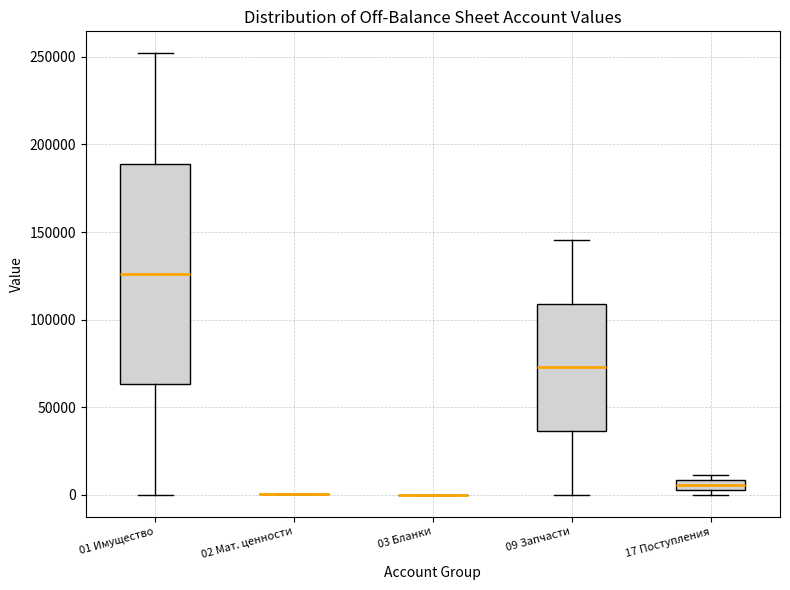

Which box is the tallest, from its lower edge to its upper edge?

01 Имущество